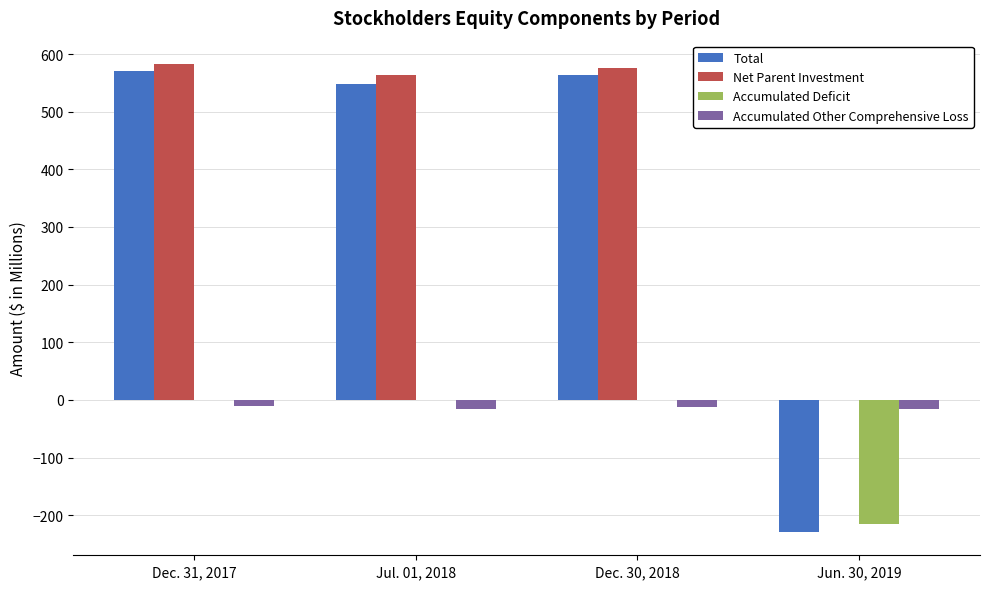

What is the sum of all Net Parent Investment values?

1723.1